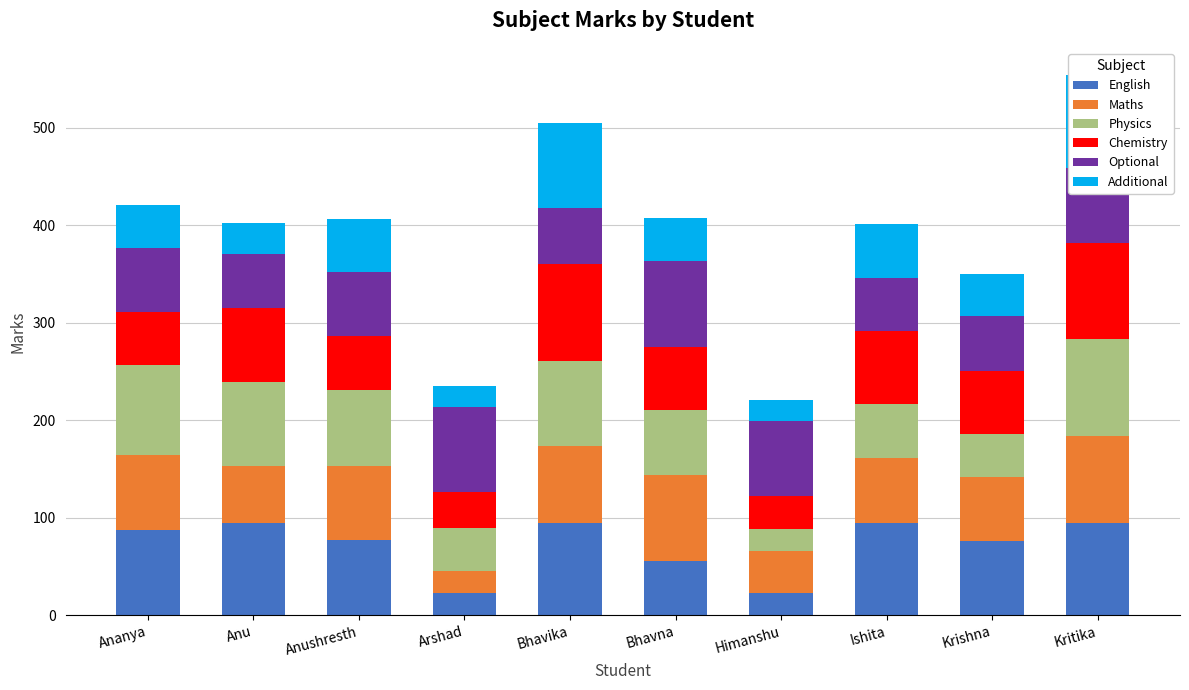

The value of Chemistry at Ishita is 98. True or false?

False